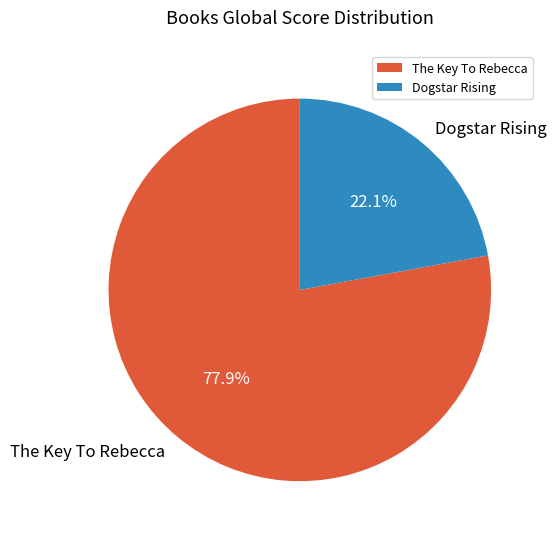

To the nearest percent, what percentage of the pie is Dogstar Rising?

22%